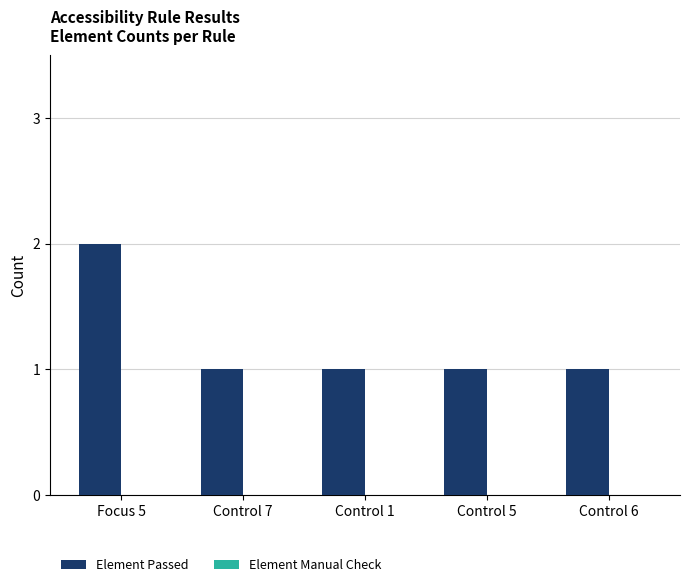

The value at Control 7 is 2. True or false?

False